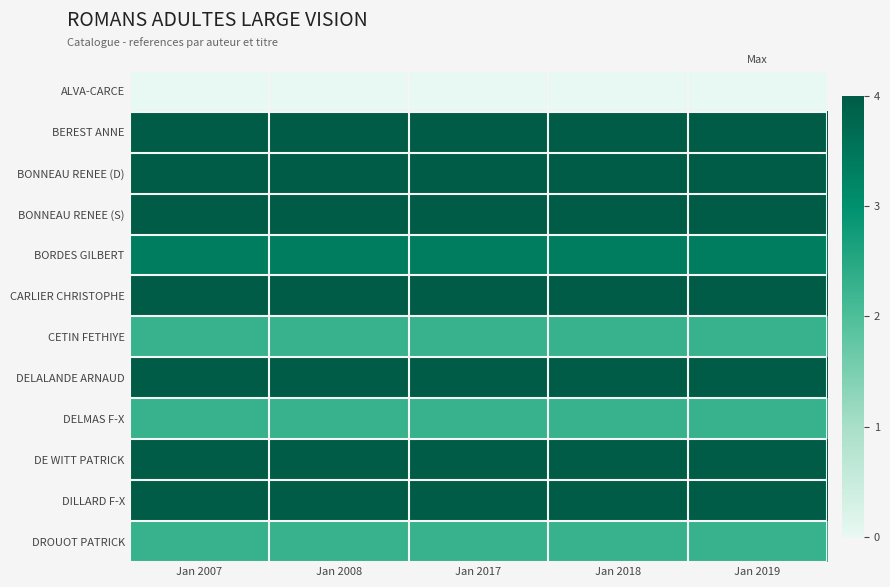

Reading left to right, transcribe all the data shown in this chart.

ALVA-CARCE: Jan 2007=0.0	Jan 2008=0.0	Jan 2017=0.0	Jan 2018=0.0	Jan 2019=0.0
BEREST ANNE: Jan 2007=4.0	Jan 2008=4.0	Jan 2017=4.0	Jan 2018=4.0	Jan 2019=4.0
BONNEAU RENEE (D): Jan 2007=4.0	Jan 2008=4.0	Jan 2017=4.0	Jan 2018=4.0	Jan 2019=4.0
BONNEAU RENEE (S): Jan 2007=4.0	Jan 2008=4.0	Jan 2017=4.0	Jan 2018=4.0	Jan 2019=4.0
BORDES GILBERT: Jan 2007=3.4	Jan 2008=3.4	Jan 2017=3.4	Jan 2018=3.4	Jan 2019=3.4
CARLIER CHRISTOPHE: Jan 2007=4.0	Jan 2008=4.0	Jan 2017=4.0	Jan 2018=4.0	Jan 2019=4.0
CETIN FETHIYE: Jan 2007=2.3	Jan 2008=2.3	Jan 2017=2.3	Jan 2018=2.3	Jan 2019=2.3
DELALANDE ARNAUD: Jan 2007=4.0	Jan 2008=4.0	Jan 2017=4.0	Jan 2018=4.0	Jan 2019=4.0
DELMAS F-X: Jan 2007=2.3	Jan 2008=2.3	Jan 2017=2.3	Jan 2018=2.3	Jan 2019=2.3
DE WITT PATRICK: Jan 2007=4.0	Jan 2008=4.0	Jan 2017=4.0	Jan 2018=4.0	Jan 2019=4.0
DILLARD F-X: Jan 2007=4.0	Jan 2008=4.0	Jan 2017=4.0	Jan 2018=4.0	Jan 2019=4.0
DROUOT PATRICK: Jan 2007=2.3	Jan 2008=2.3	Jan 2017=2.3	Jan 2018=2.3	Jan 2019=2.3